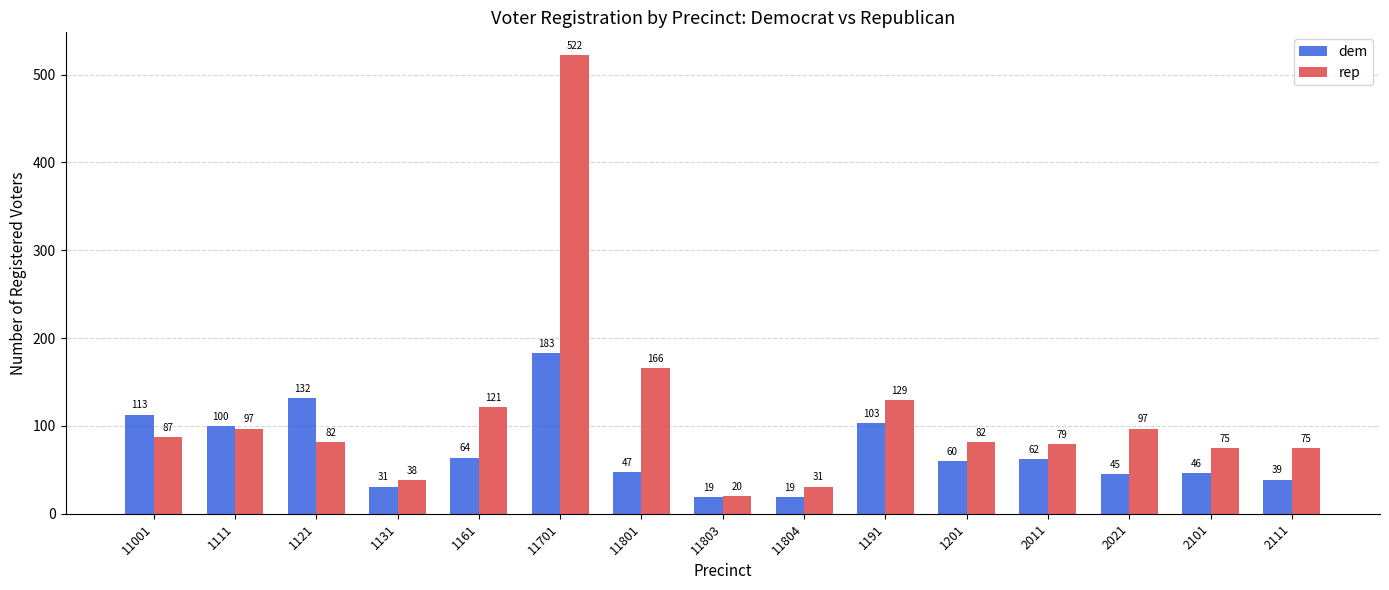

Which category has the highest value in the rep series?

11701